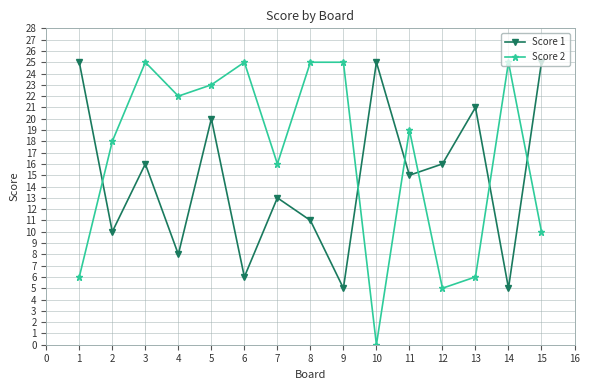

What is the value of the Score 2 point at the 2nd from the left?

18